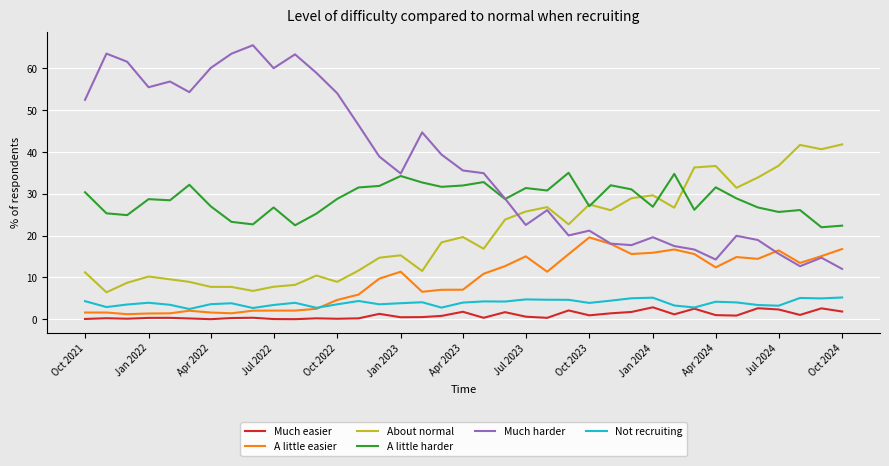

How many lines are shown in the chart?

6